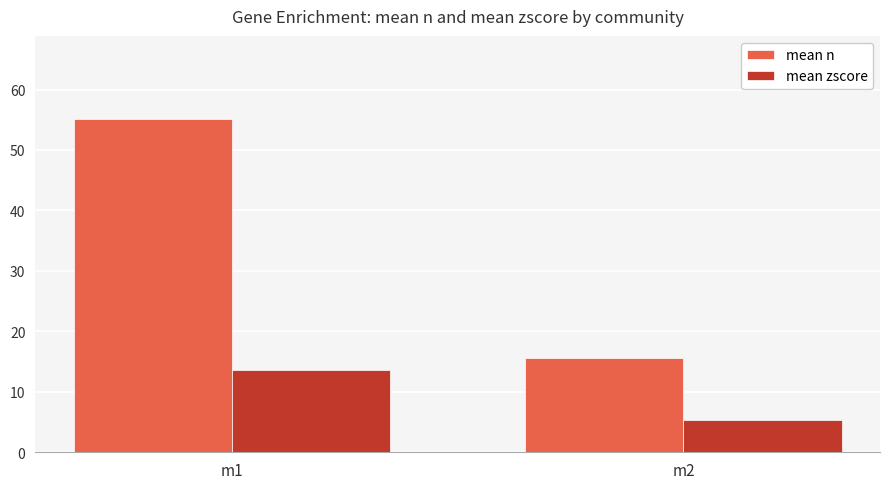

How many groups of bars are there?

2